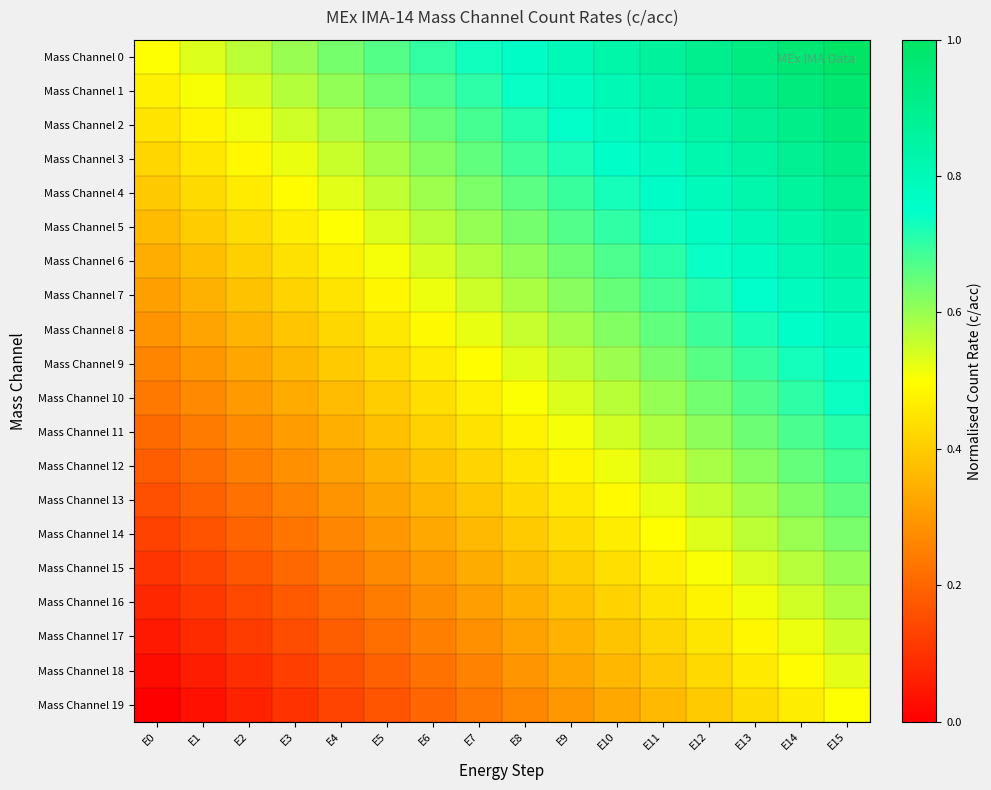

At which category is the sum across all series the highest?

E15